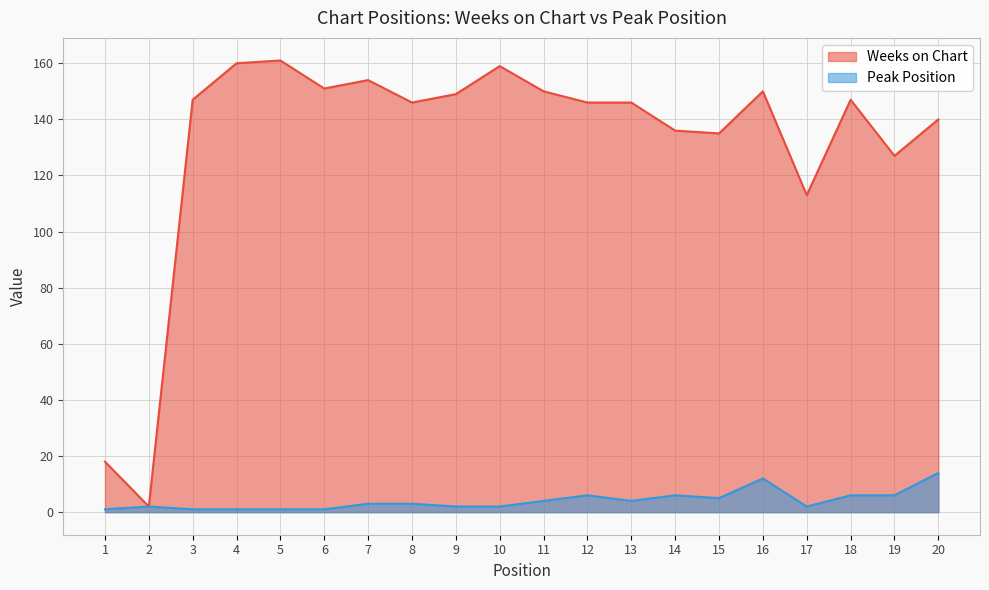

Rank the series by their maximum value, from highest to lowest.

Weeks on Chart, Peak Position